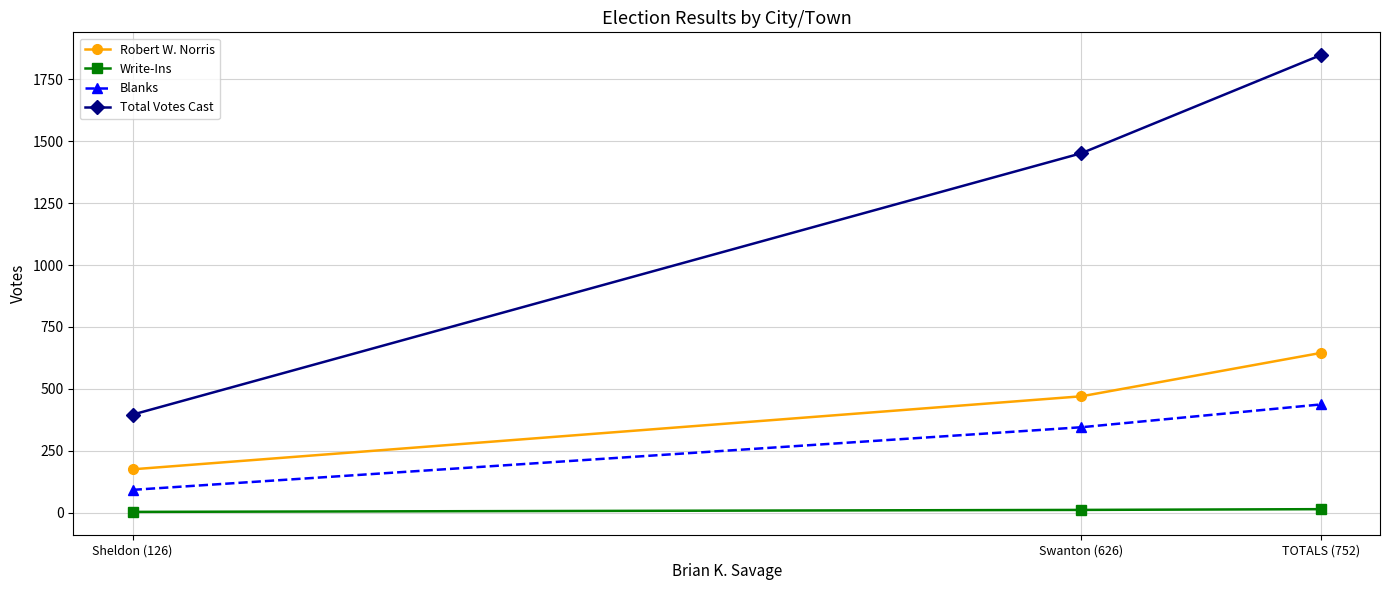

What is the label of the 2nd point from the left?

Swanton (626)